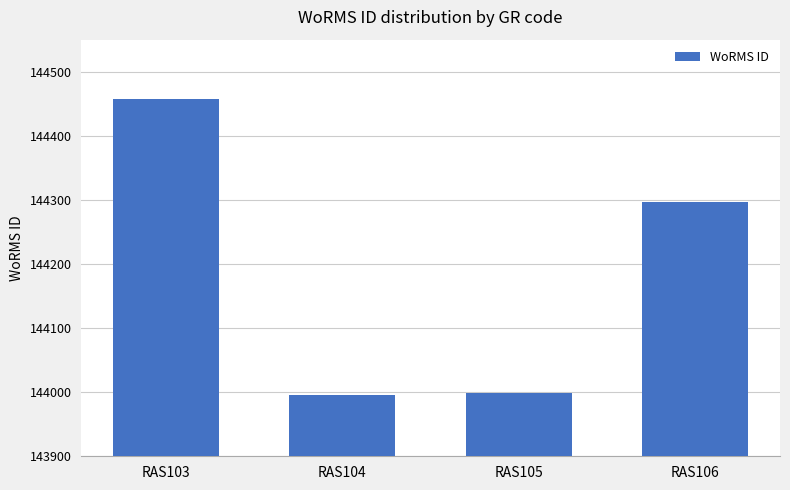

What is the value of the 2nd bar from the left?

143996